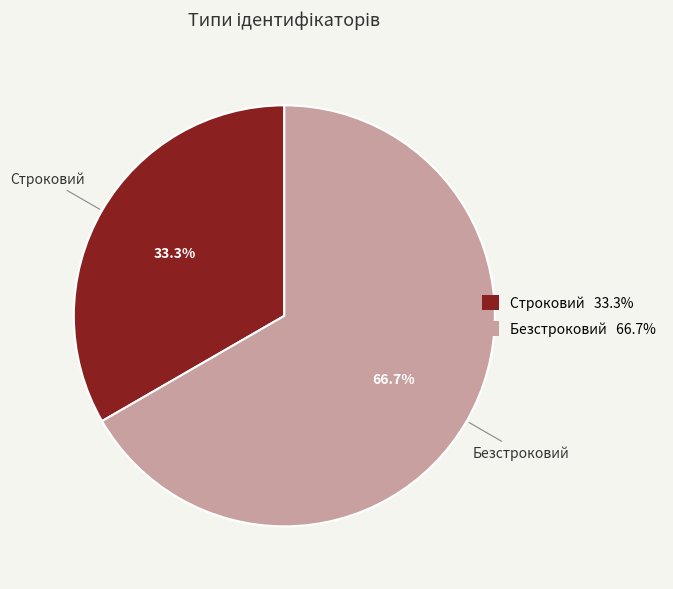

Count the number of slices in the pie.

2